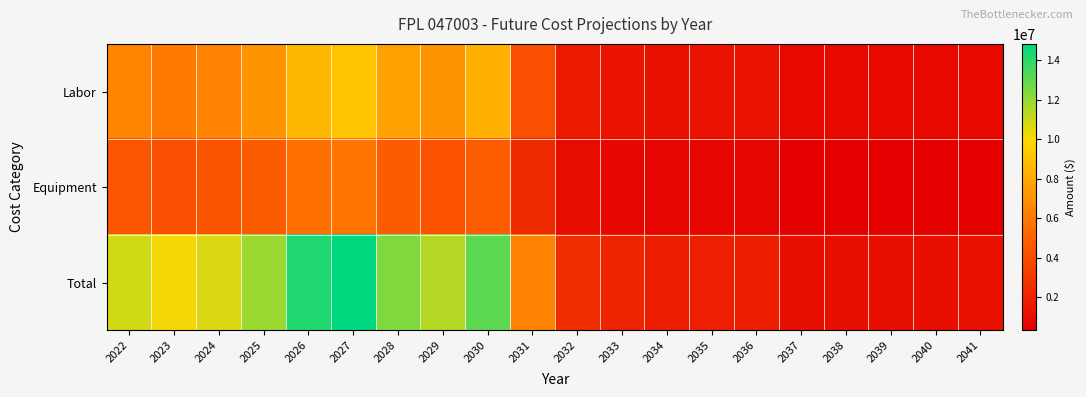

What is the difference between the highest and lowest values at 2031?

4118412.6